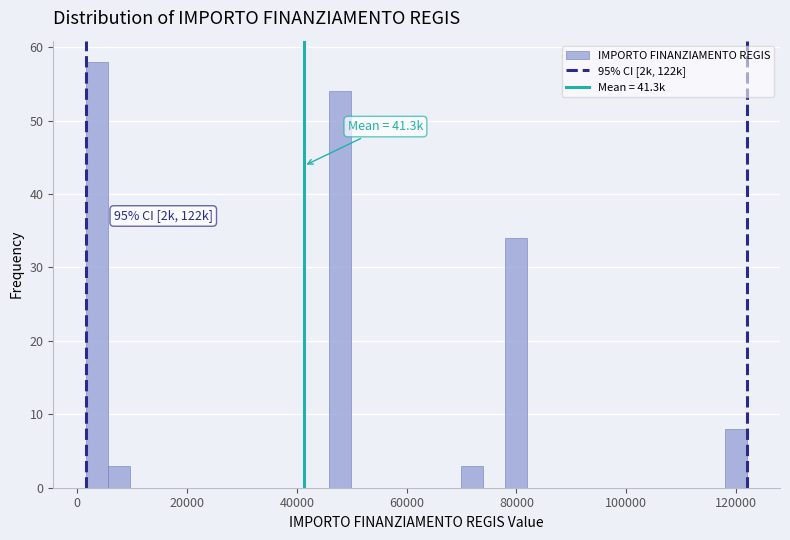

Read against the x-axis, roughly where is the centre of the tallest bar?

4000